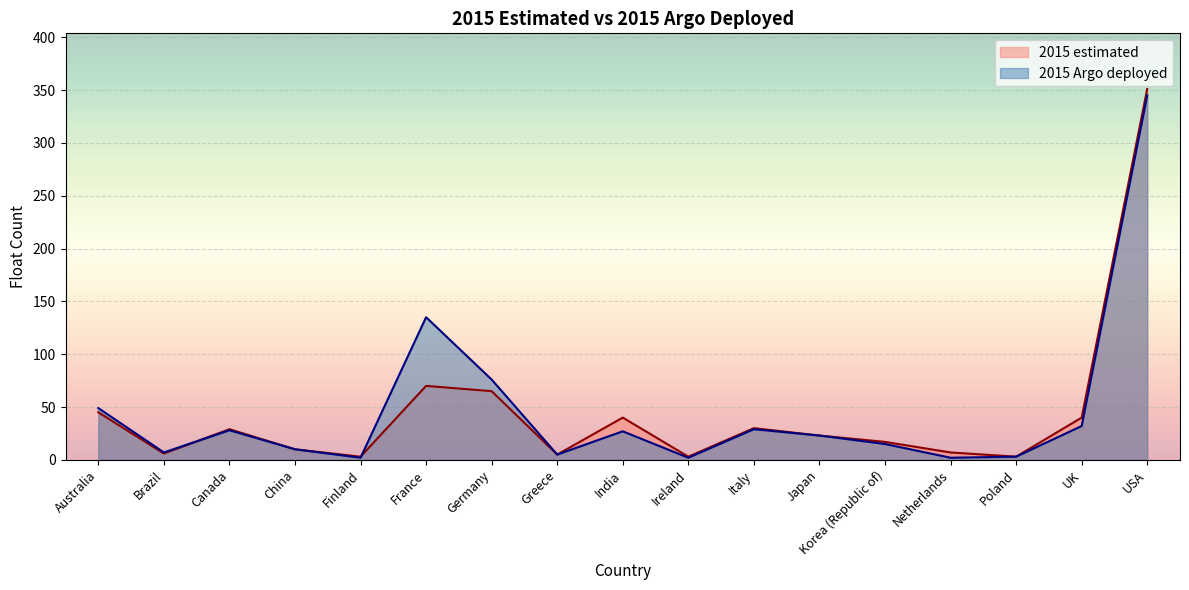

What is the total value across all series at Greece?

10